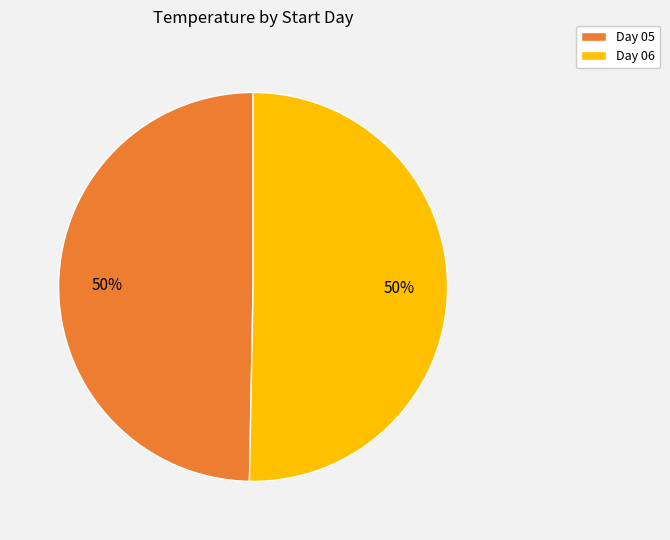

To the nearest percent, what is the combined percentage of Day 05 and Day 06?

100%